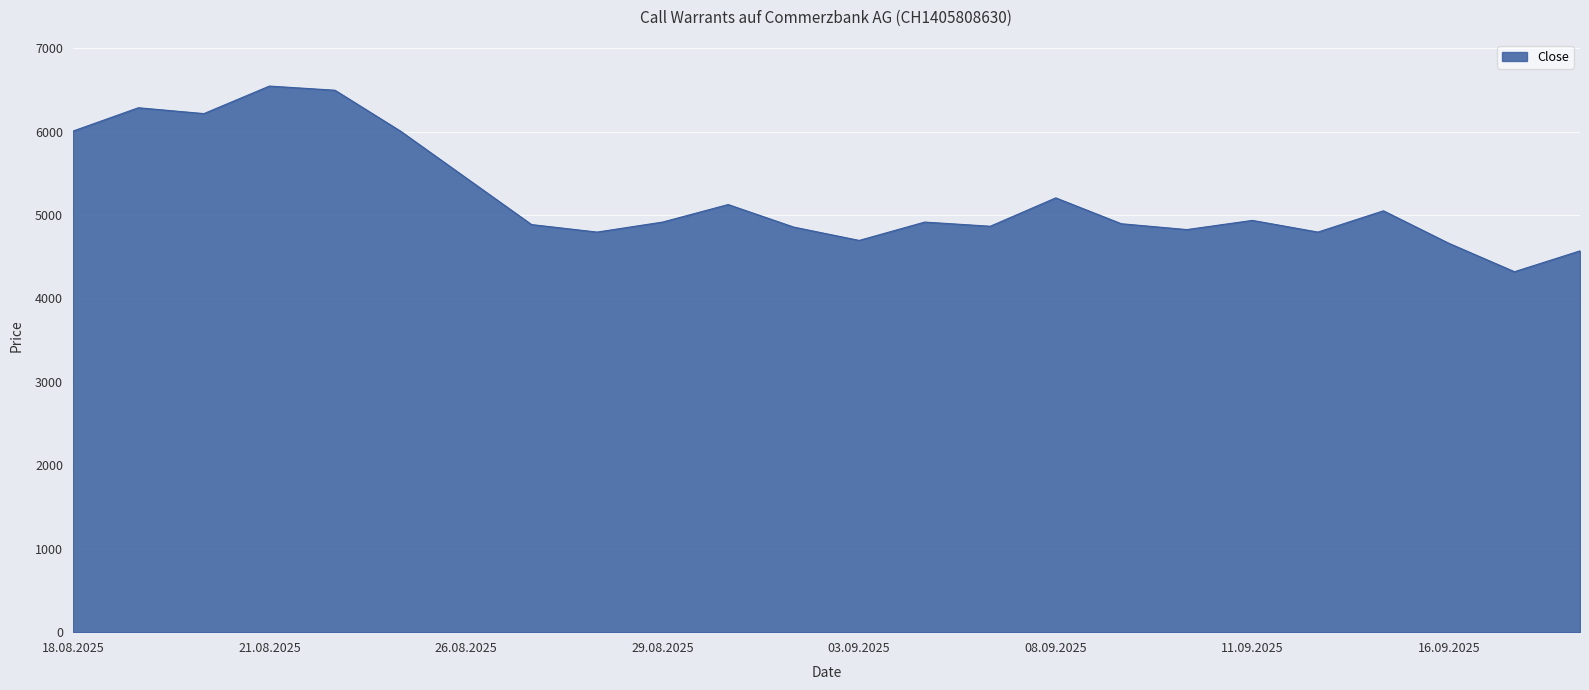

What is the greatest value displayed?

6545